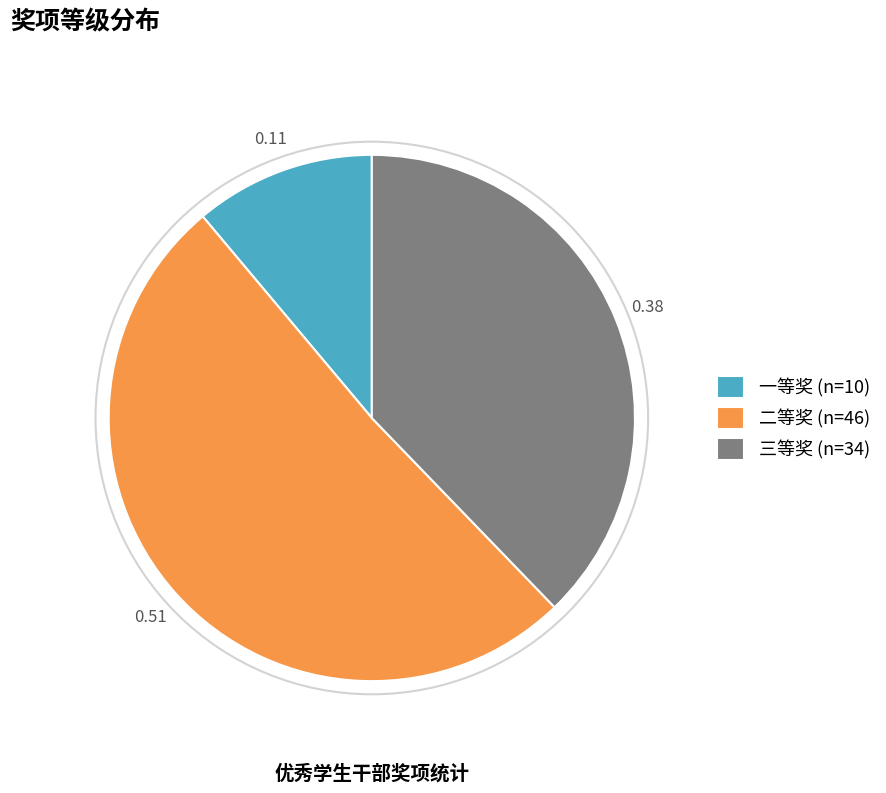

The 三等奖 slice represents 38% of the pie. True or false?

True